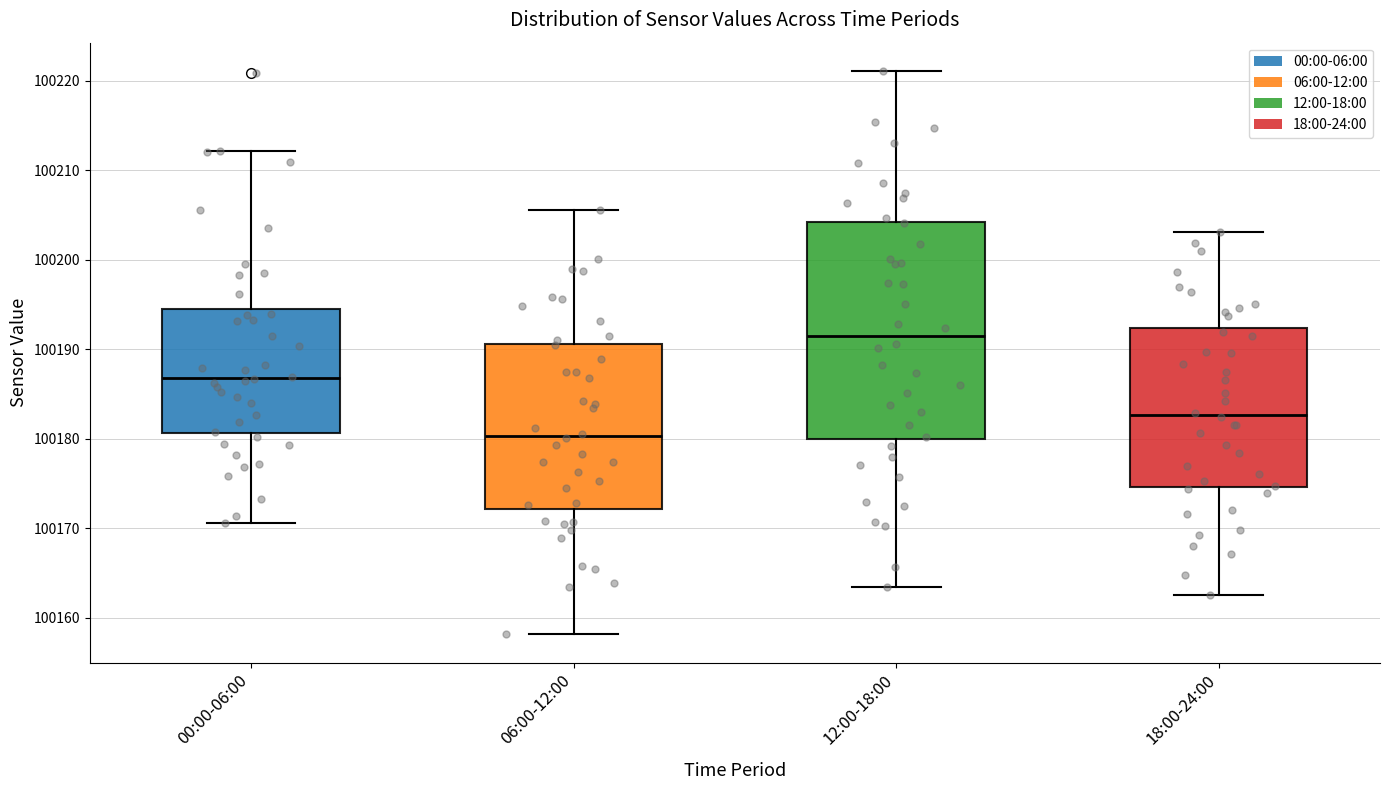

Where is the lower edge of the box for 06:00-12:00 on the y-axis? The values are not printed on the chart, so give them approximately, as read against the axis.

100172